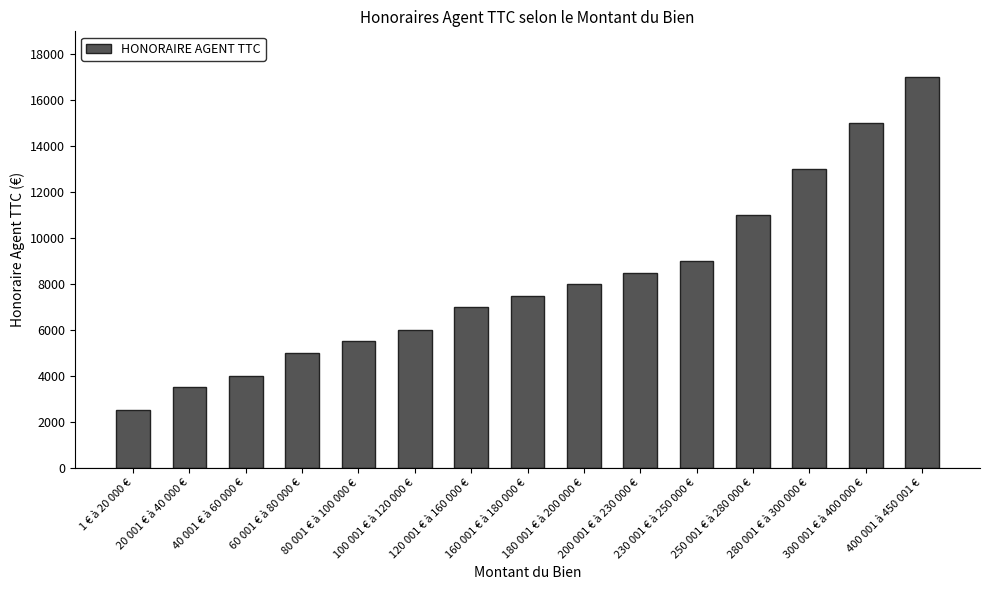

Approximately how many times larger is the value at 180 001 € à 200 000 € compared to 80 001 € à 100 000 €?

1.5